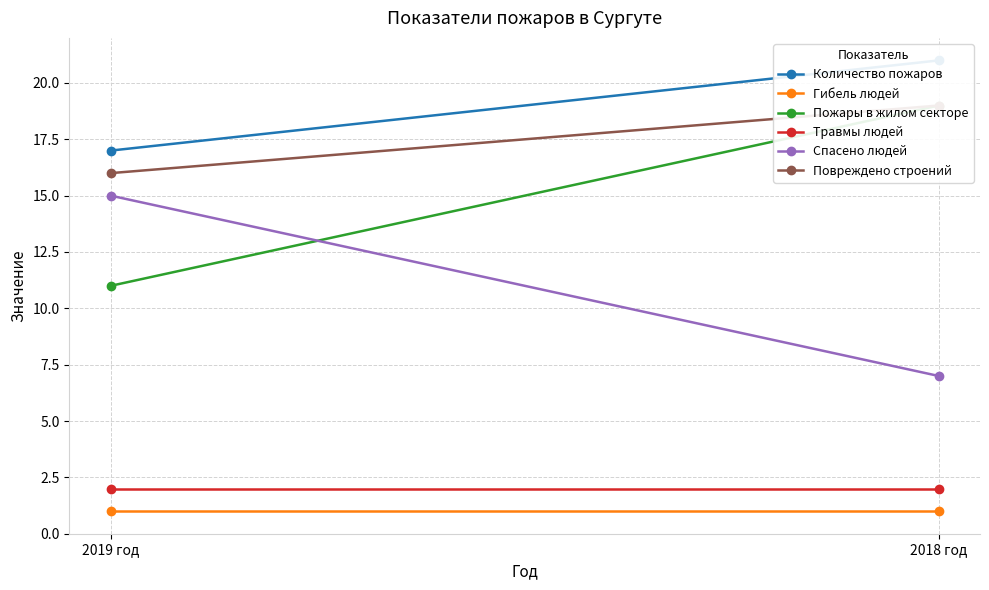

Reading left to right, what are all the values shown in this chart?

Количество пожаров: 17	21
Гибель людей: 1	1
Пожары в жилом секторе: 11	19
Травмы людей: 2	2
Спасено людей: 15	7
Повреждено строений: 16	19